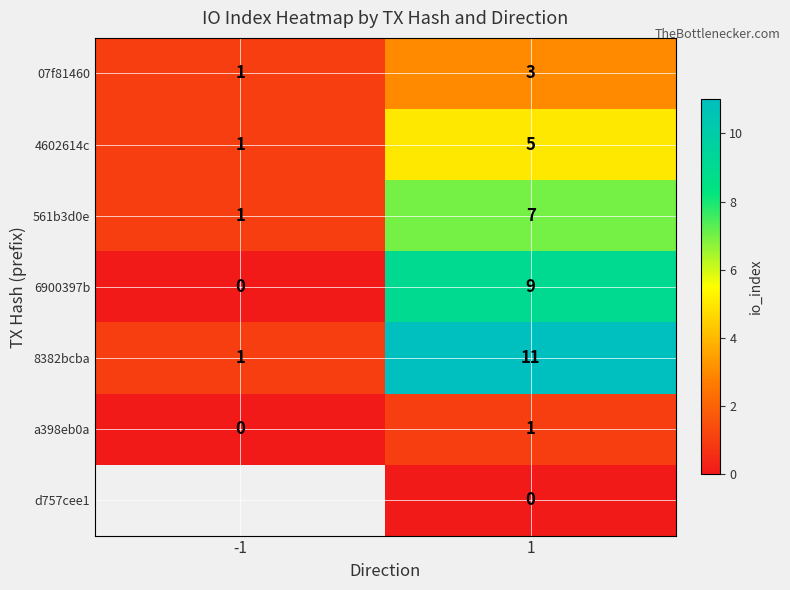

The 561b3d0e series shows 7 at 1. True or false?

True